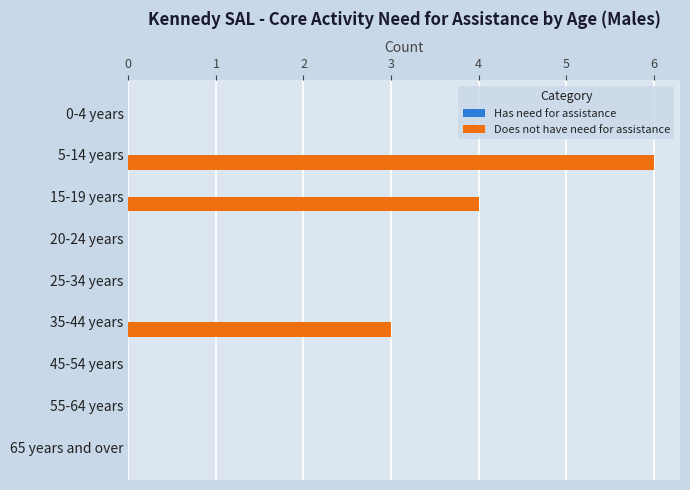

Does the chart contain stacked bars?

No